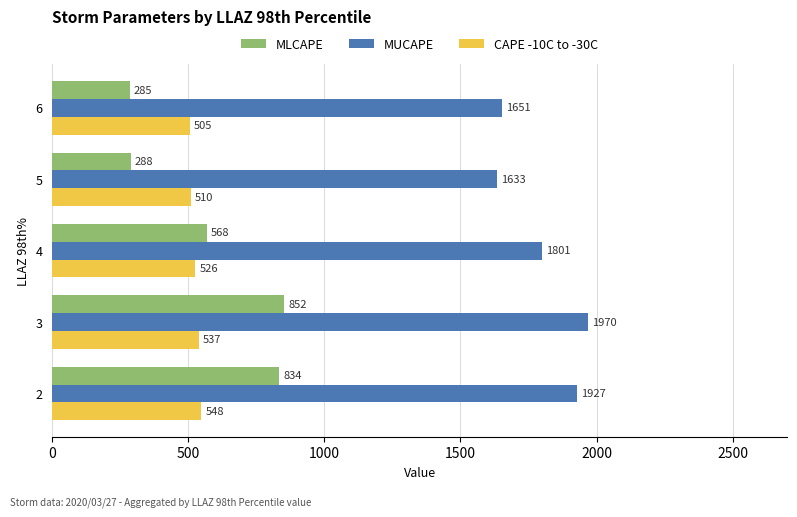

Is the value of CAPE -10C to -30C at 2 greater than the value of MLCAPE at 2?

No